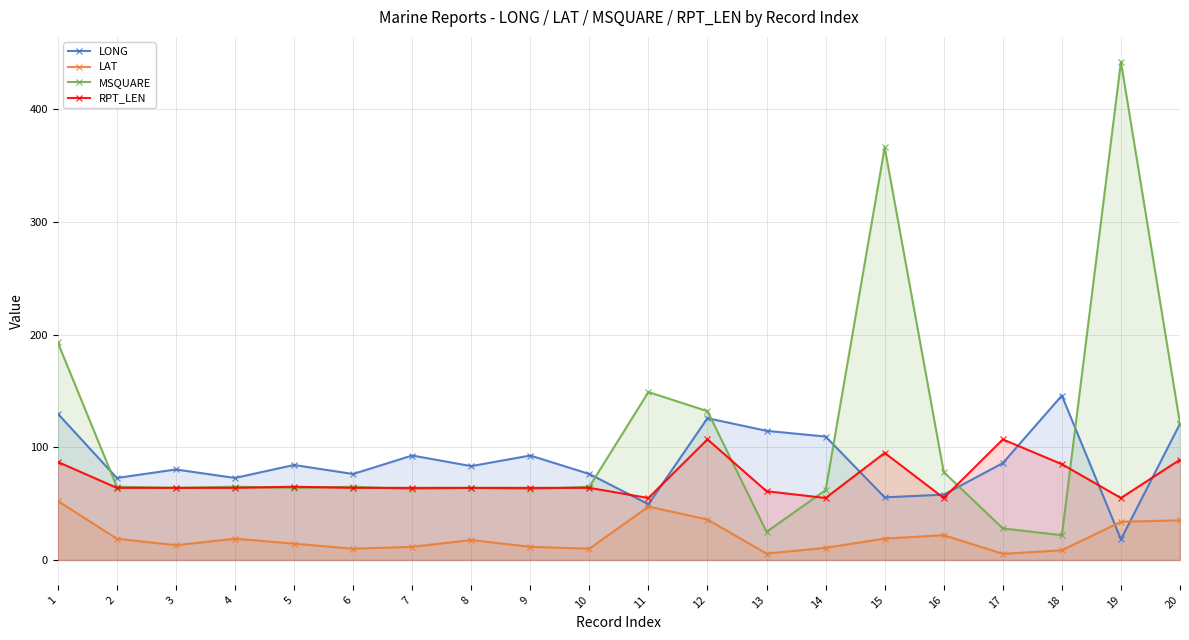

Where is MSQUARE nearest to the value 232?

1